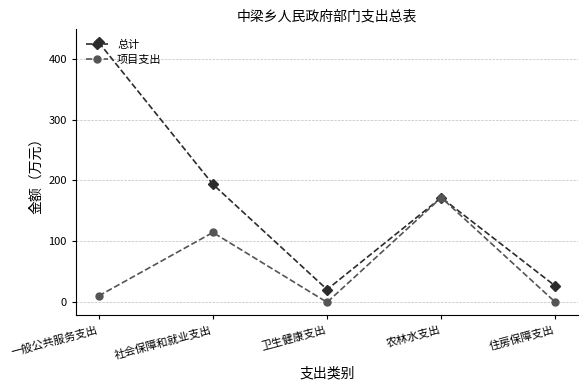

How many series are shown in this chart?

2